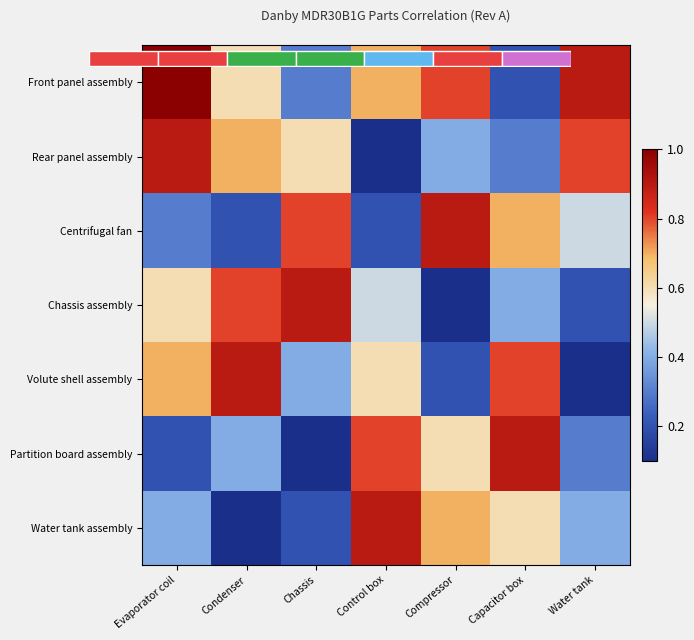

Is it true that Volute shell assembly equals 0.2 at Compressor?

True